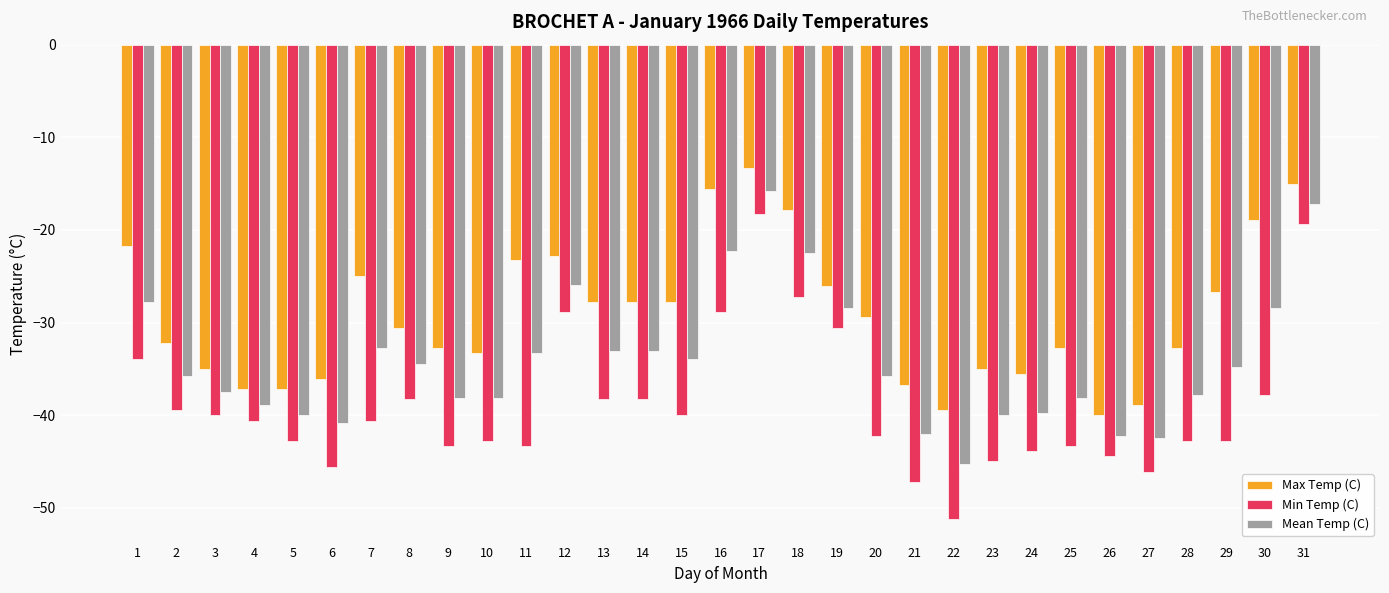

Is the value of Mean Temp (C) at 11 greater than the value of Max Temp (C) at 4?

Yes